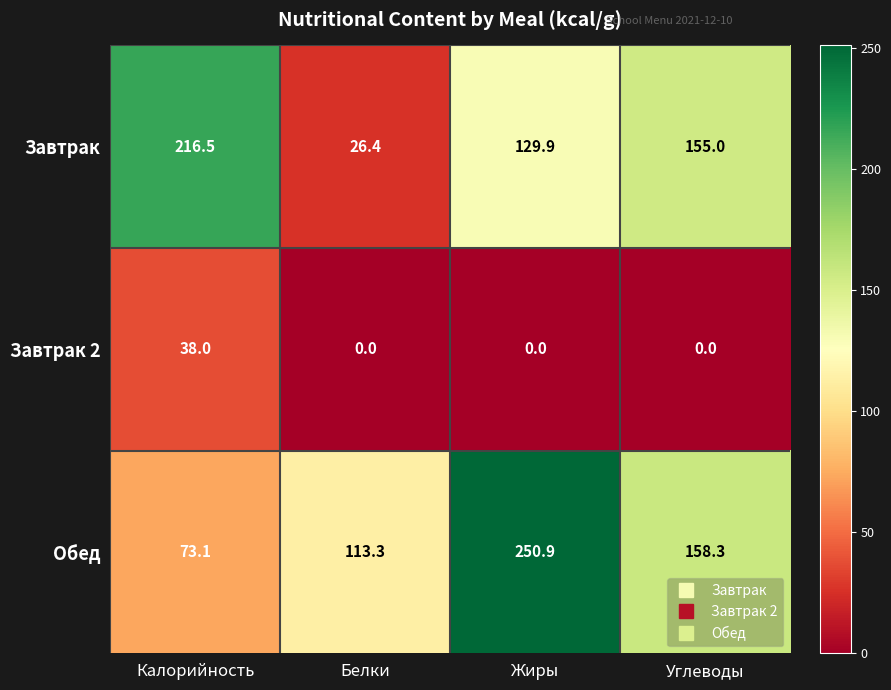

Reading left to right, transcribe all the data shown in this chart.

Завтрак: 216.5	26.4	129.9	155.0
Завтрак 2: 38.0	0.0	0.0	0.0
Обед: 73.1	113.3	250.9	158.3